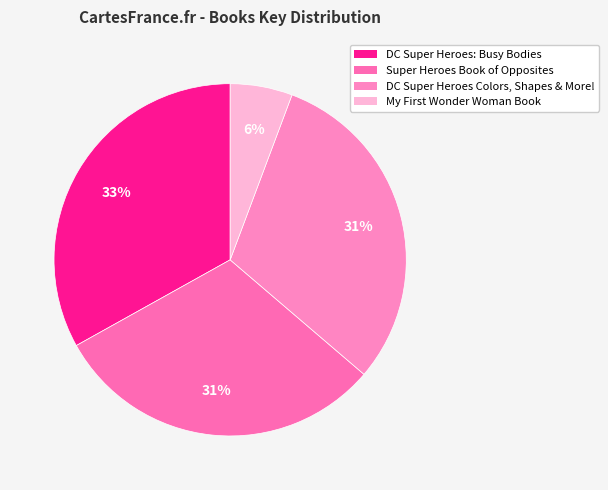

What percentage is NOT represented by DC Super Heroes: Busy Bodies?

66.9%